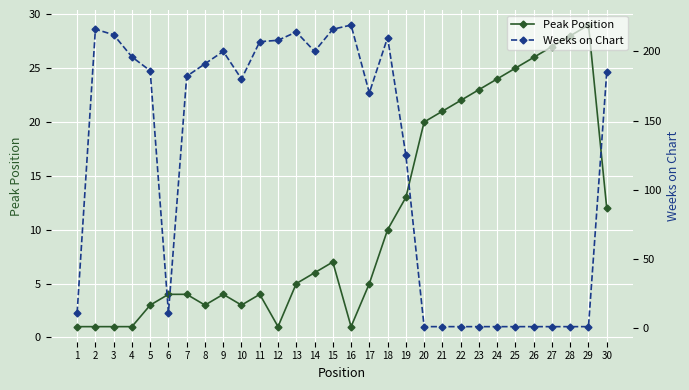

How many data points in Peak Position are less than 6?

15